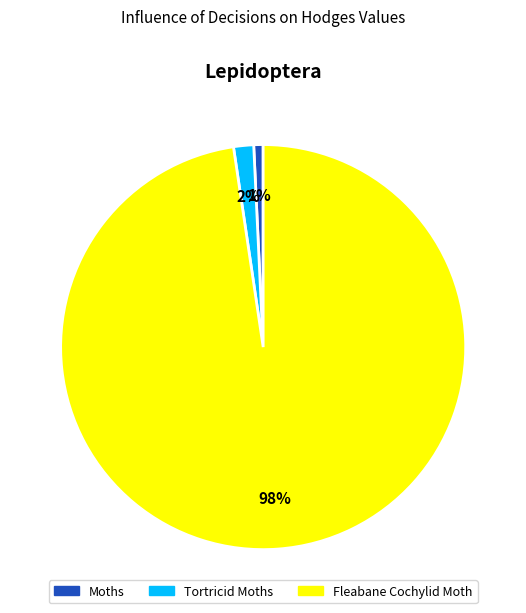

Rank the categories by value from highest to lowest.

Fleabane Cochylid Moth, Tortricid Moths, Moths